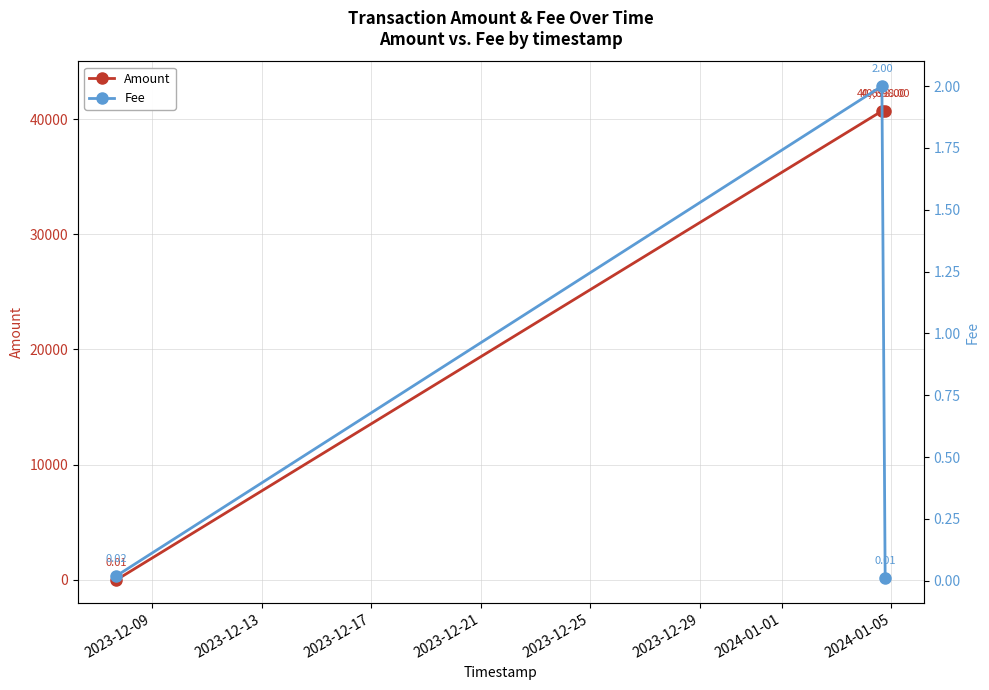

What is the value of the Fee point at the 2nd from the left?

2.0